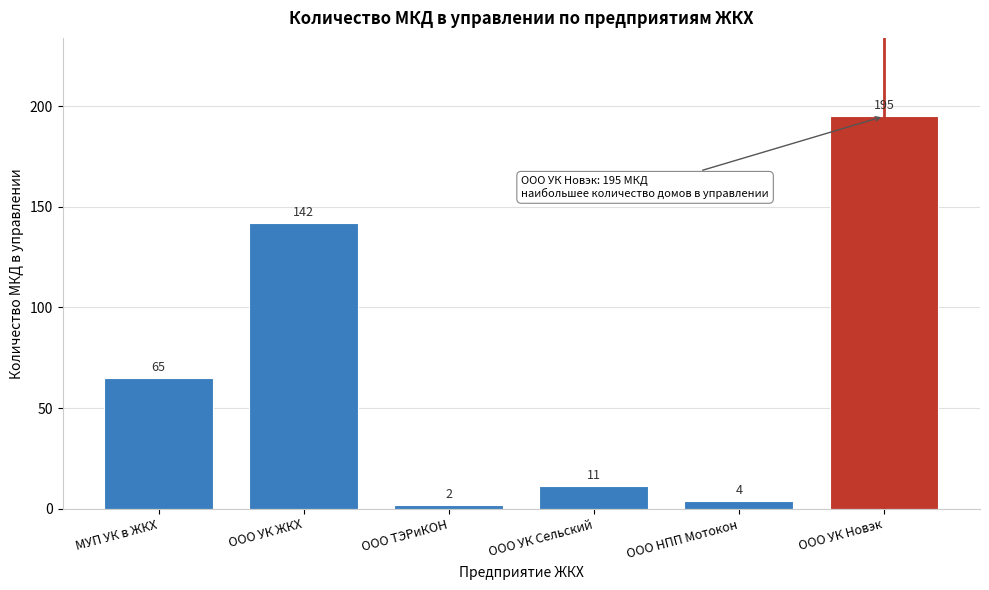

Reading right to left, transcribe all the data shown in this chart.

ООО УК Новэк=195	ООО НПП Мотокон=4	ООО УК Сельский=11	ООО ТЭРиКОН=2	ООО УК ЖКХ=142	МУП УК в ЖКХ=65